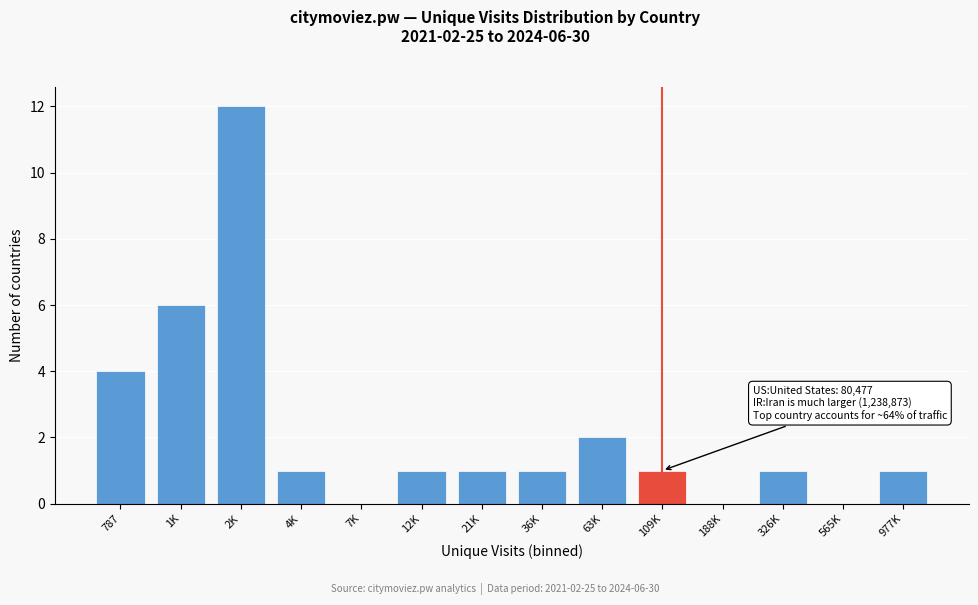

Reading right to left, extract all data points from this chart.

977K=1	565K=0	326K=1	188K=0	109K=1	63K=2	36K=1	21K=1	12K=1	7K=0	4K=1	2K=12	1K=6	787=4